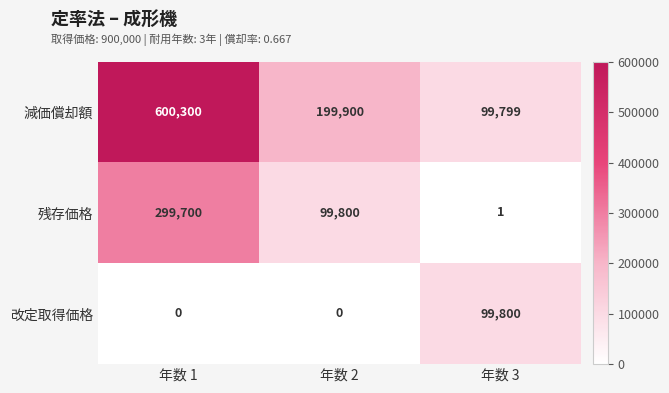

Which series changed the most between 年数 2 and 年数 3?

減価償却額